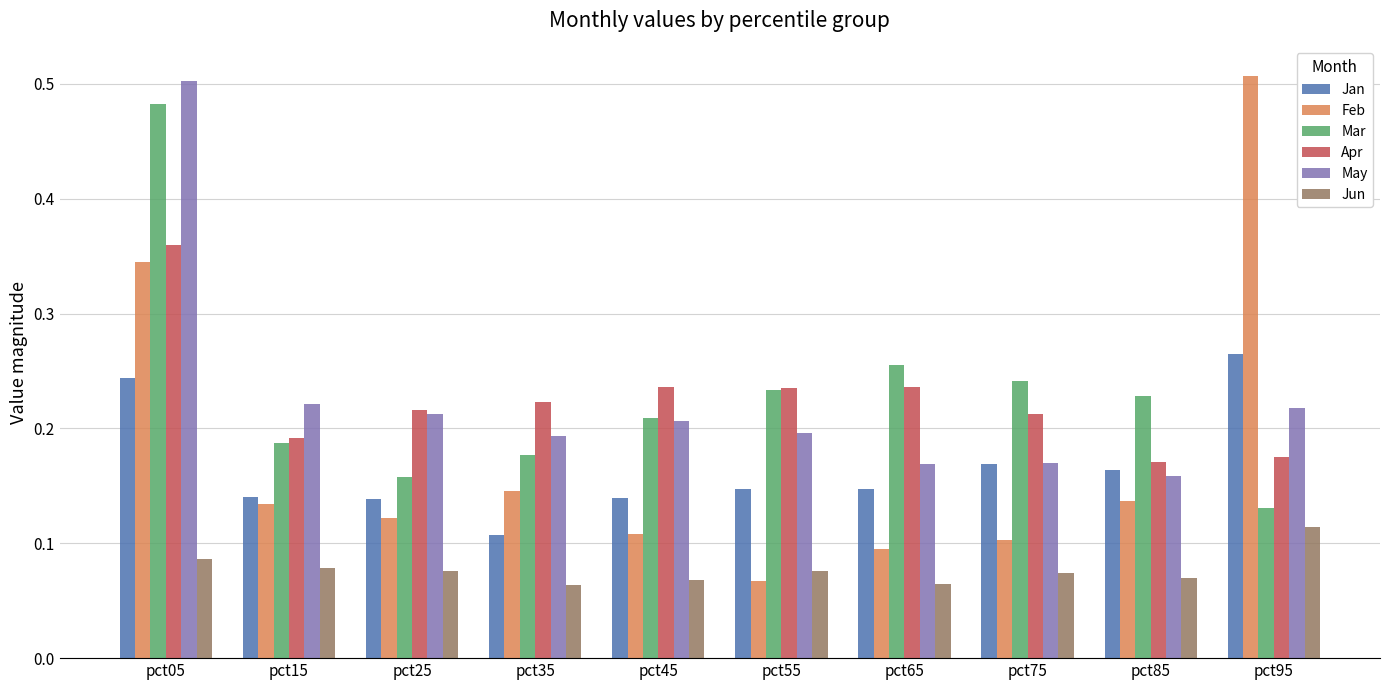

At which label does Mar reach its minimum?

pct95